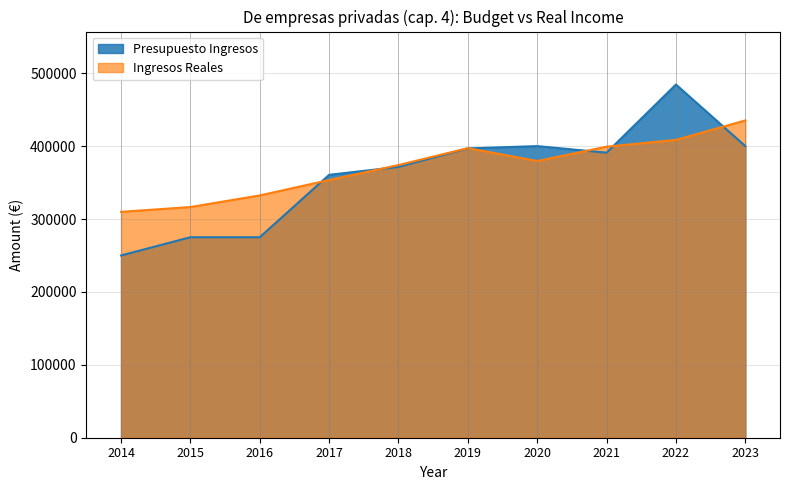

Reading left to right, list all the values displayed in this chart.

Presupuesto Ingresos: 2014=250000.0	2015=275000.0	2016=275000.0	2017=360605.0	2018=371466.7	2019=396901.8	2020=400000.0	2021=391012.0	2022=484462.5	2023=400000.0
Ingresos Reales: 2014=309829.6	2015=316424.7	2016=332355.0	2017=353466.7	2018=374028.8	2019=397218.0	2020=379533.6	2021=399243.0	2022=408563.7	2023=435227.8